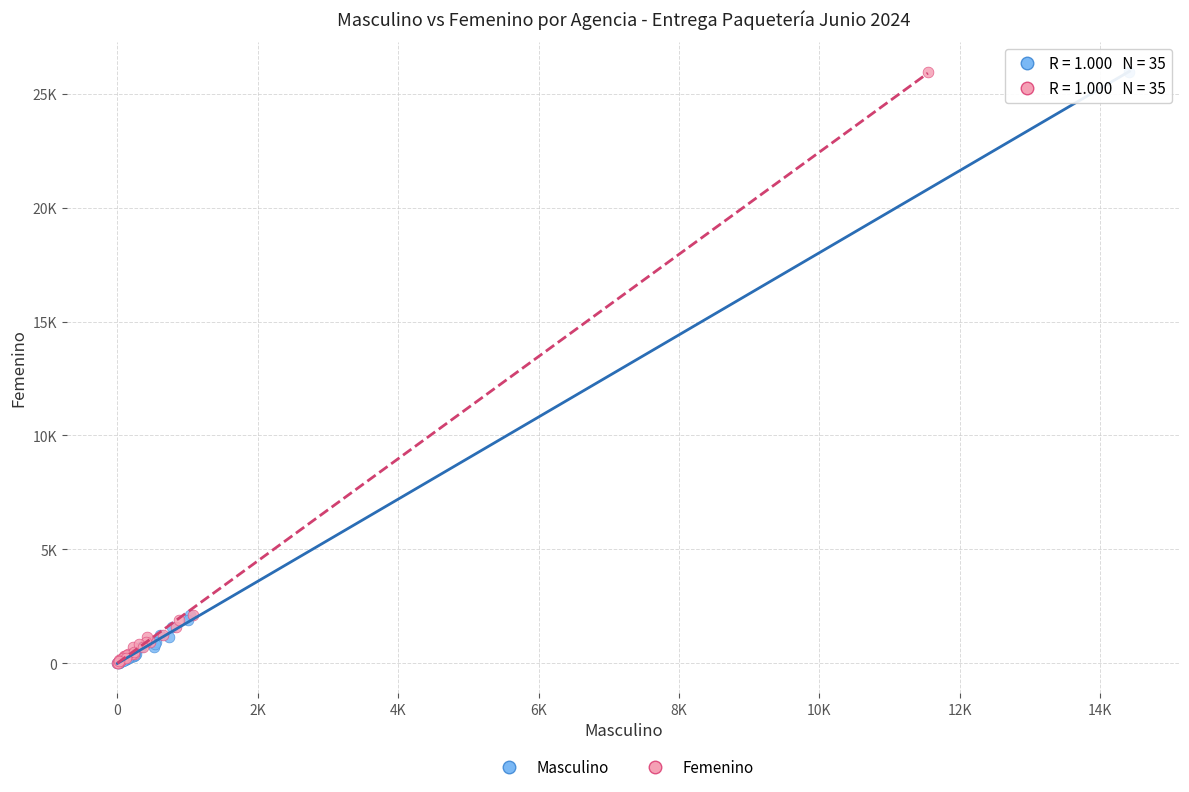

What are all the series names shown in the legend?

Masculino, Femenino